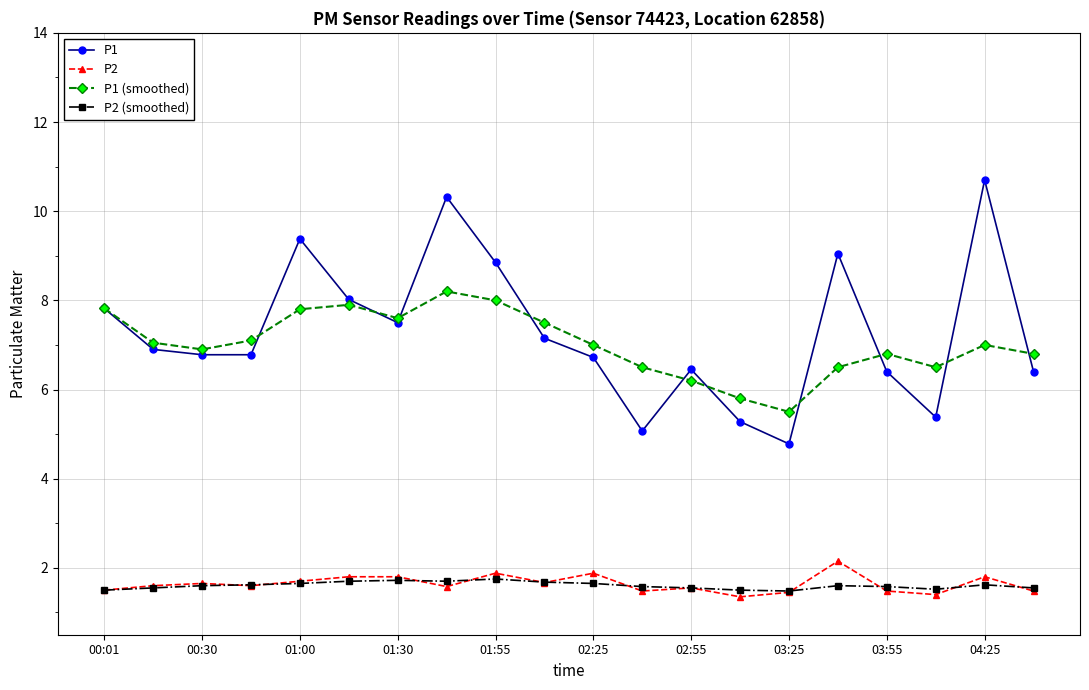

True or false: P1 has more than 1 points higher than both neighbors.

True